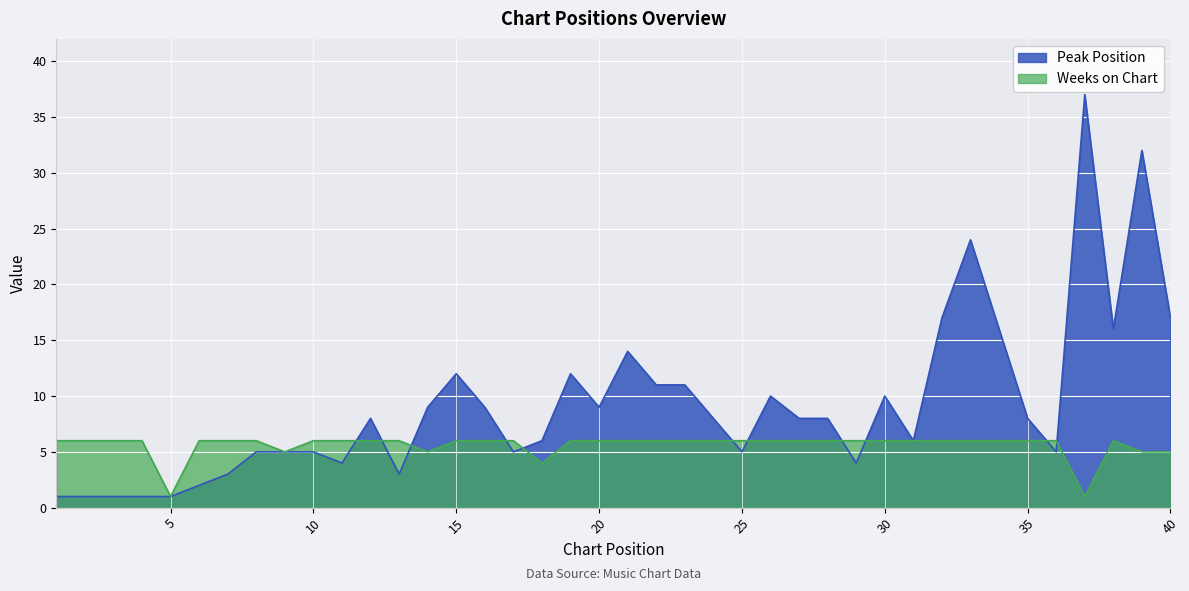

At which category is the sum across all series the highest?

37